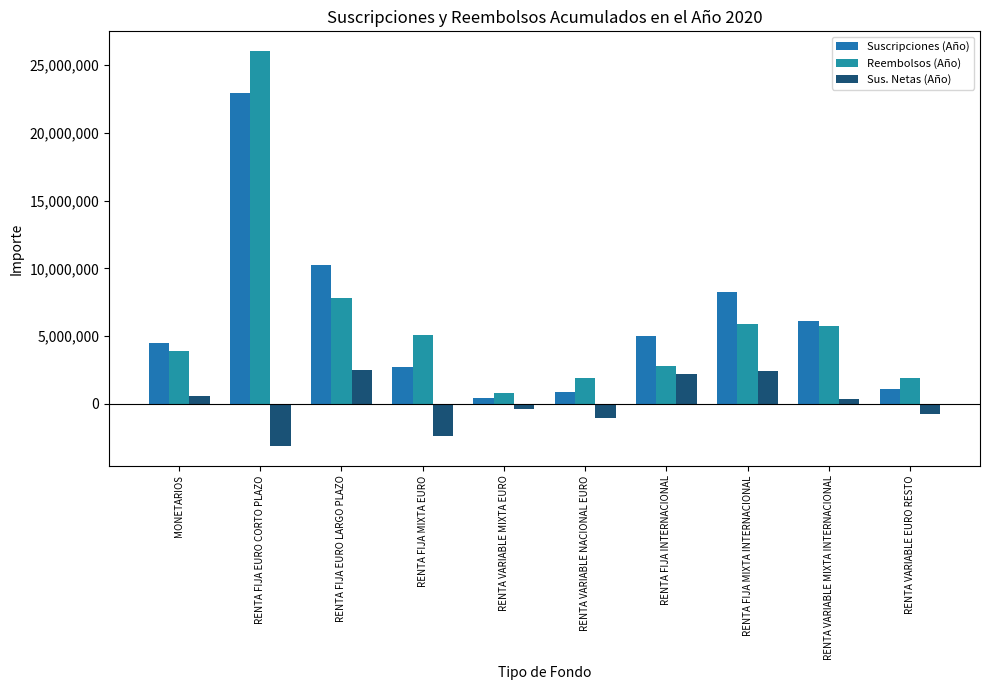

The Suscripciones (Año) series shows 10259273 at RENTA FIJA EURO LARGO PLAZO. True or false?

True